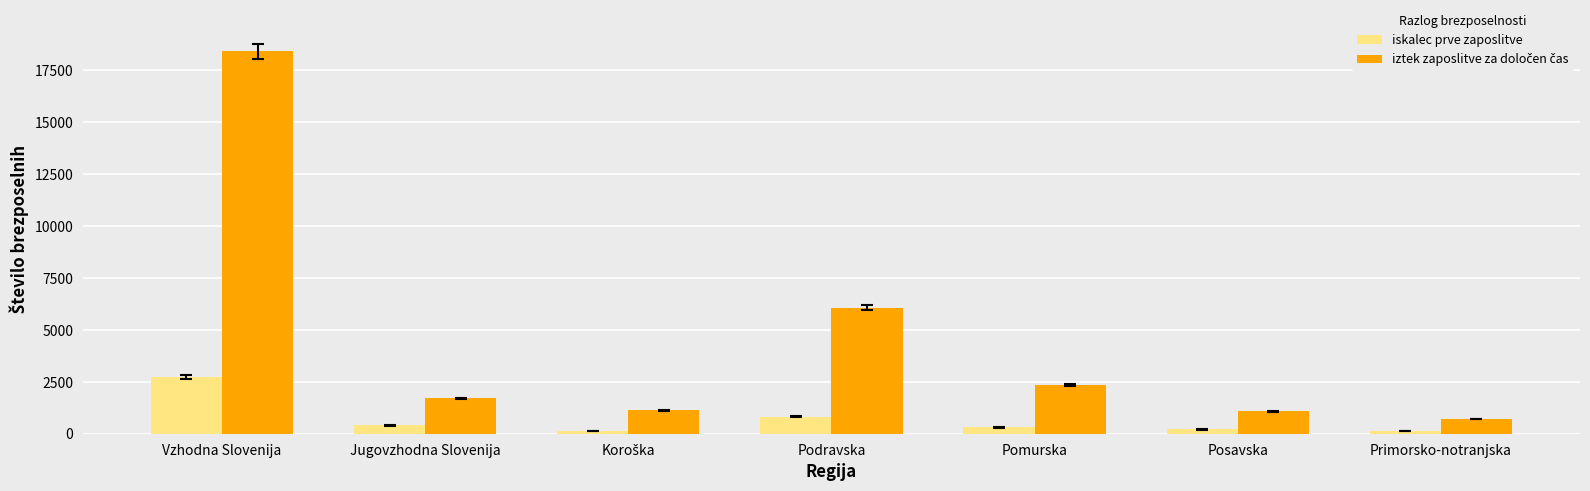

The value of iskalec prve zaposlitve at Jugovzhodna Slovenija is 401. True or false?

True